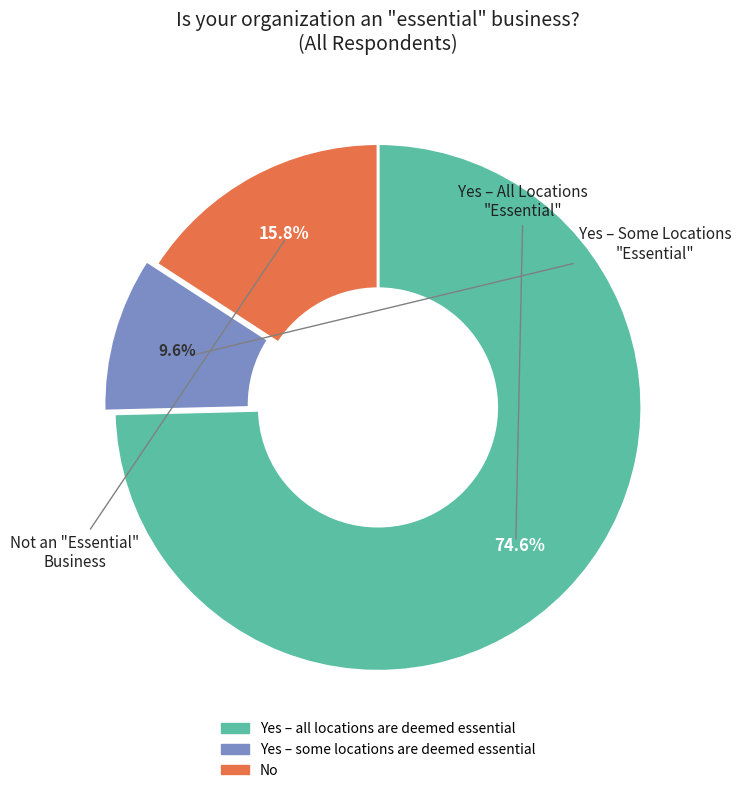

To the nearest percent, what is the average slice percentage?

33%